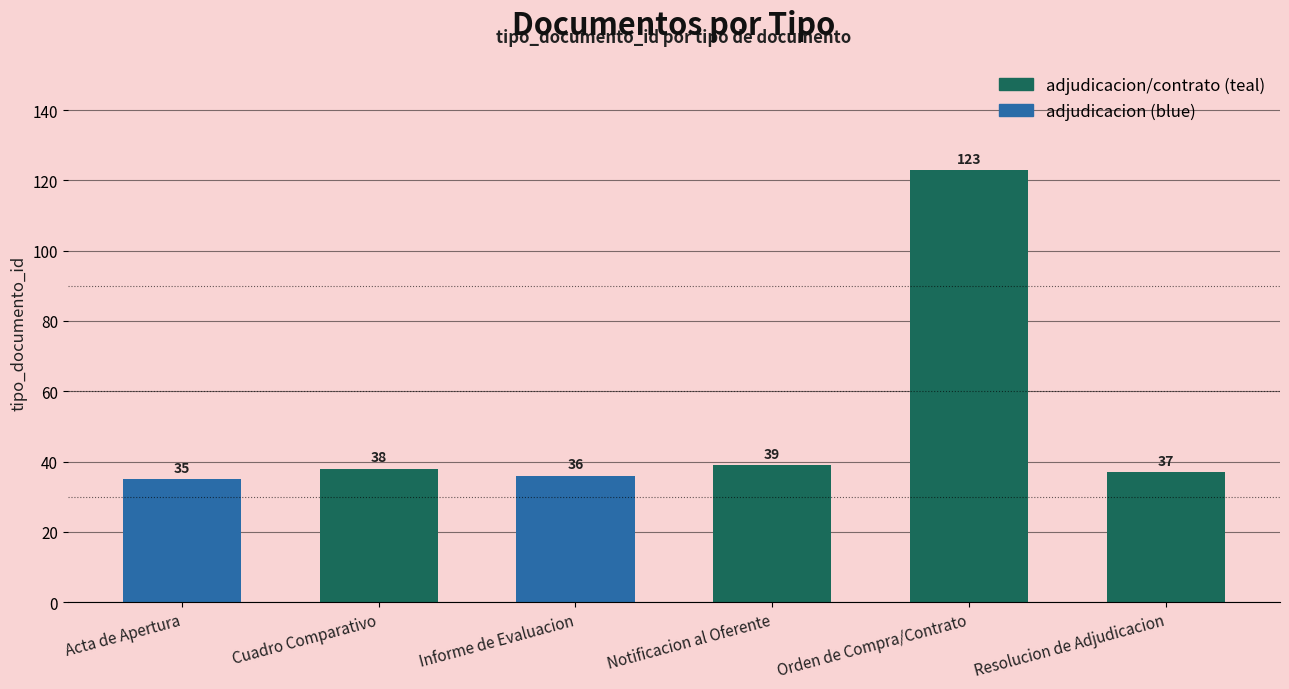

How many data points are less than 38?

3